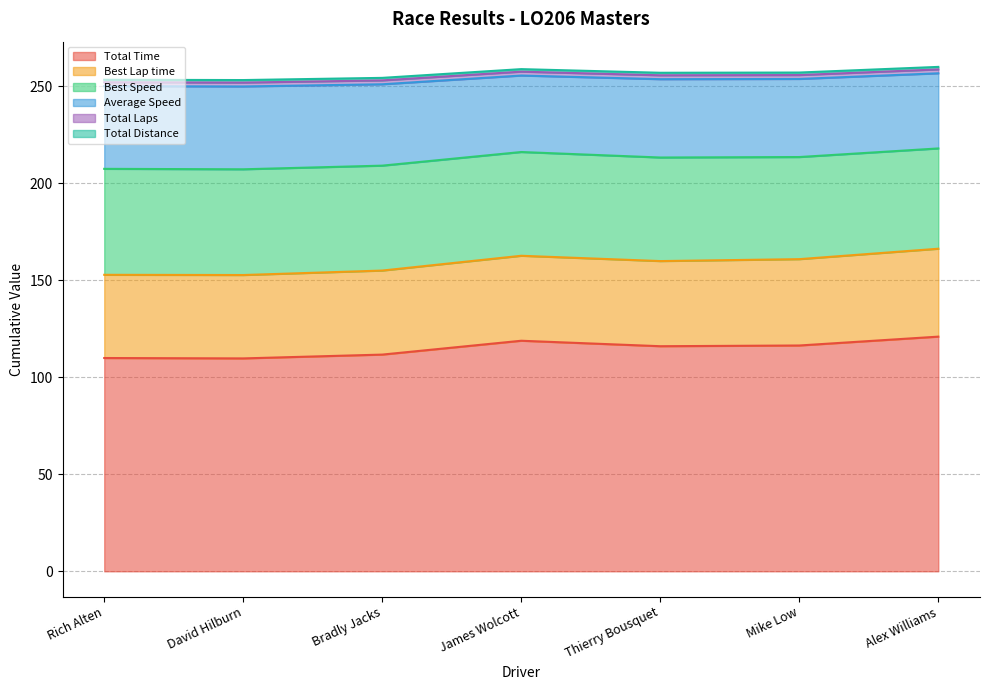

What is the label of the 4th point from the right?

James Wolcott